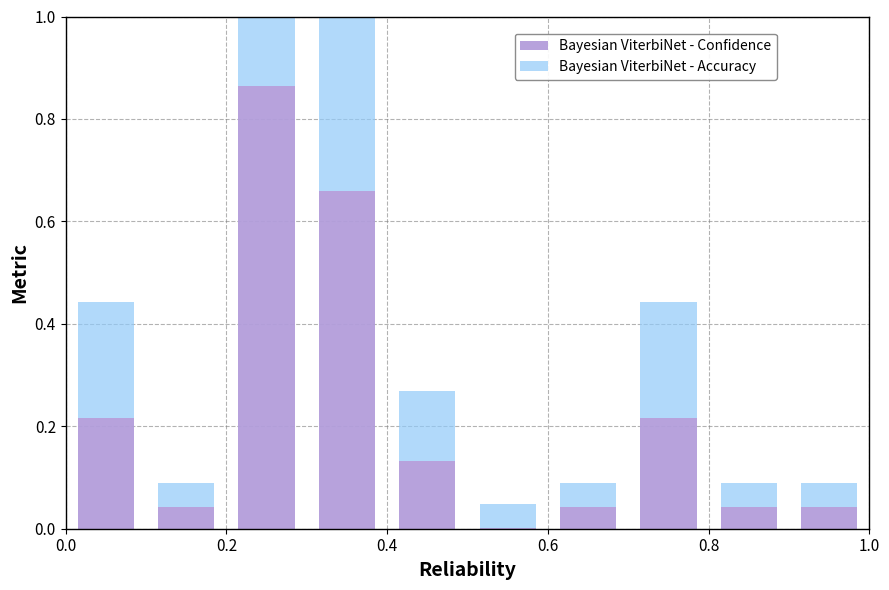

Count the number of data series in this chart.

2